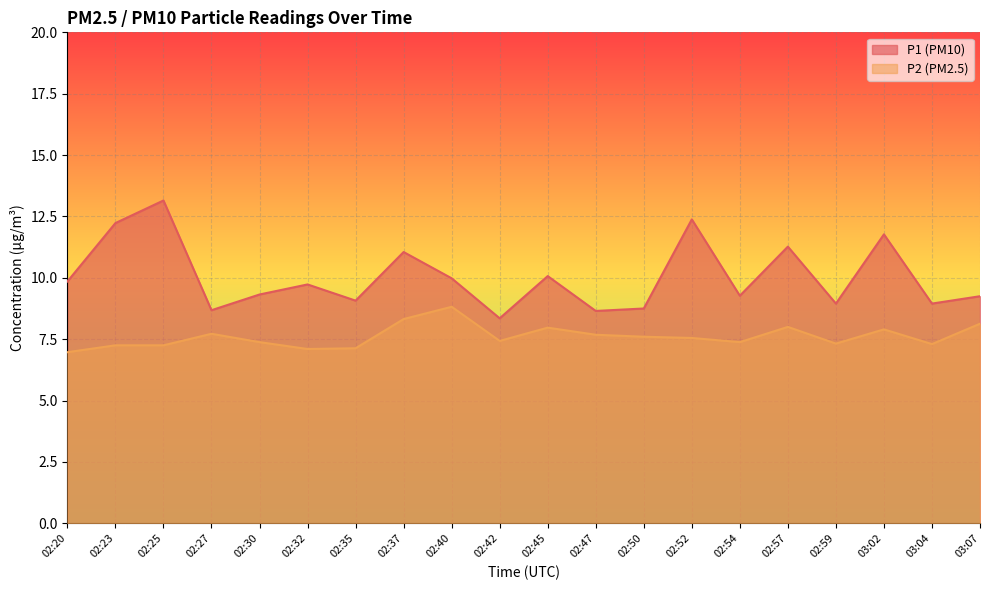

What is the value of the P1 point at the 5th from the left?

9.3